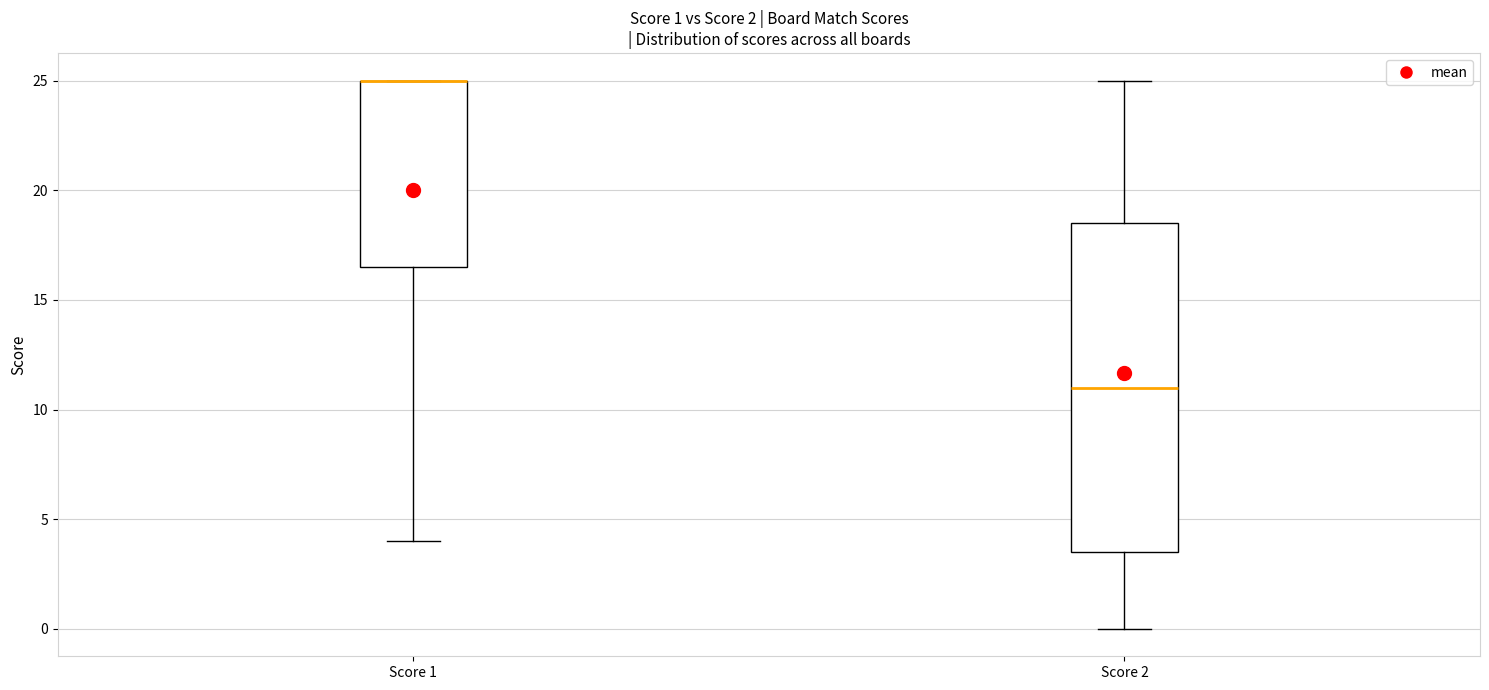

Which box is the tallest, from its lower edge to its upper edge?

Score 2